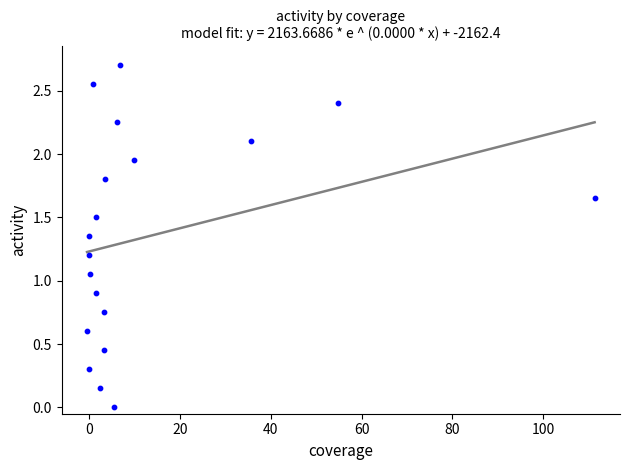

What is the range of X values (max minus min)?

111.7